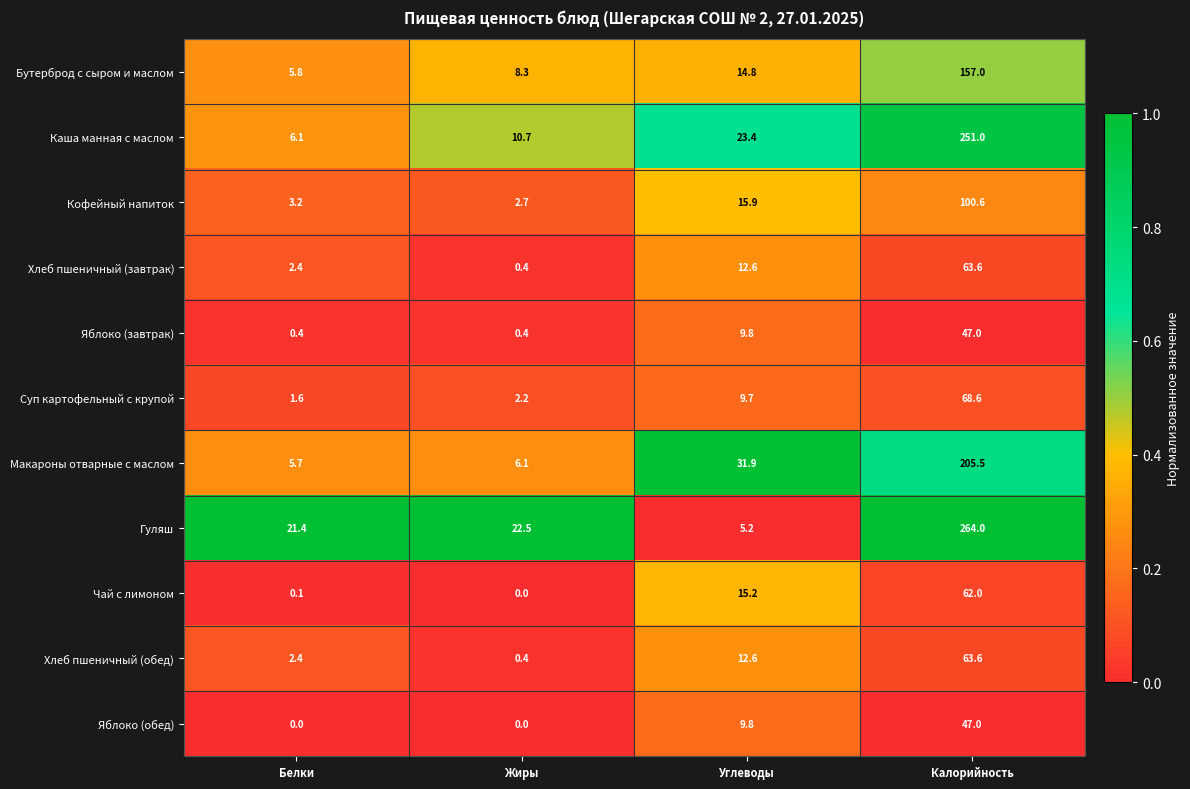

List the labels in order of Хлеб пшеничный (обед) value, largest first.

Калорийность, Углеводы, Белки, Жиры